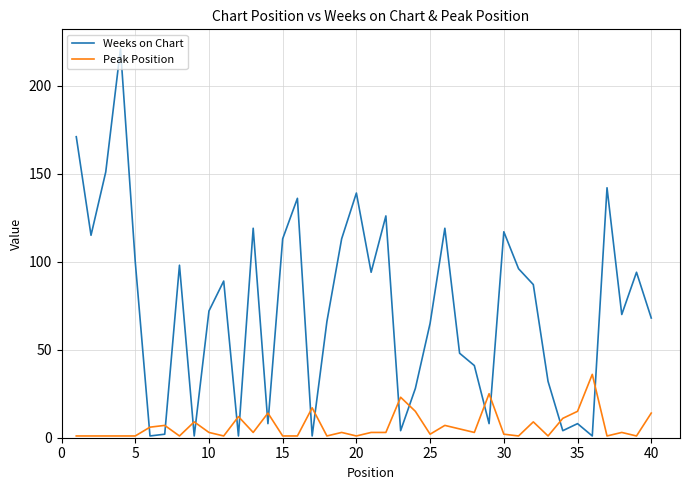

What is the difference between the maximum and minimum values in the Weeks on Chart series?

220